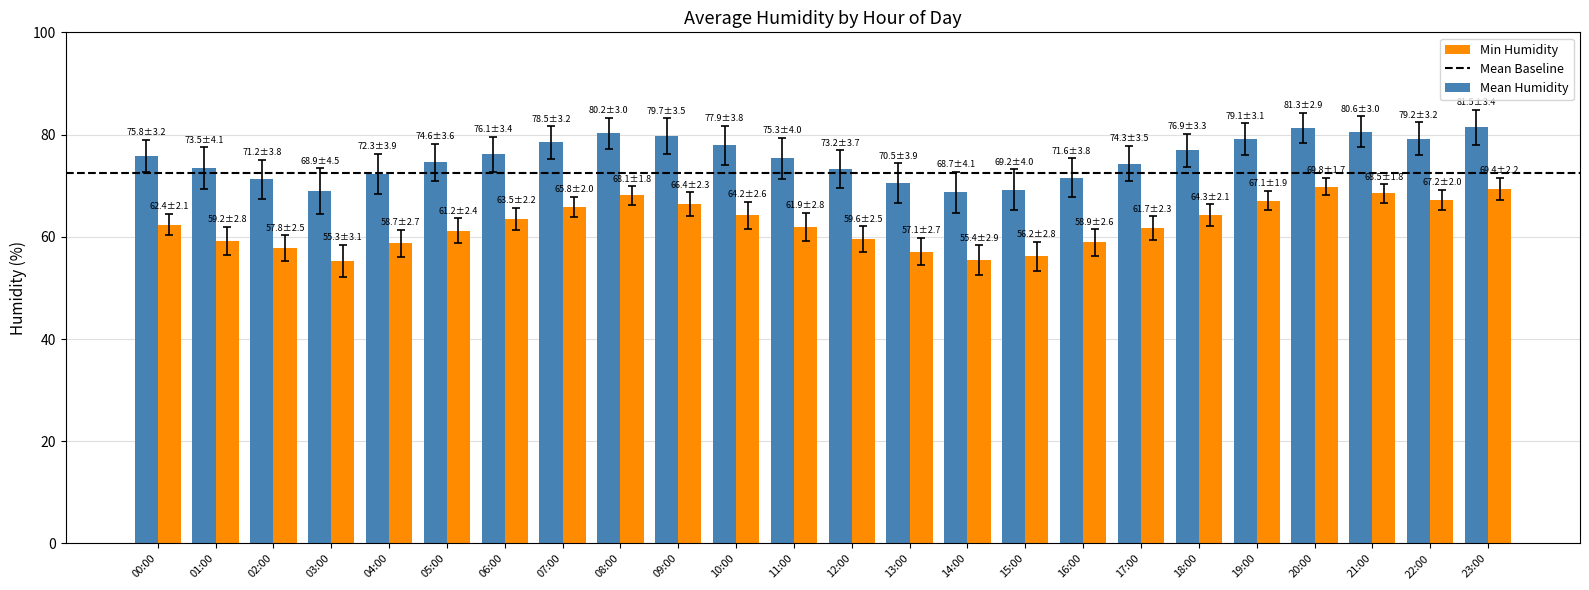

What is the label of the 9th bar from the left?

08:00